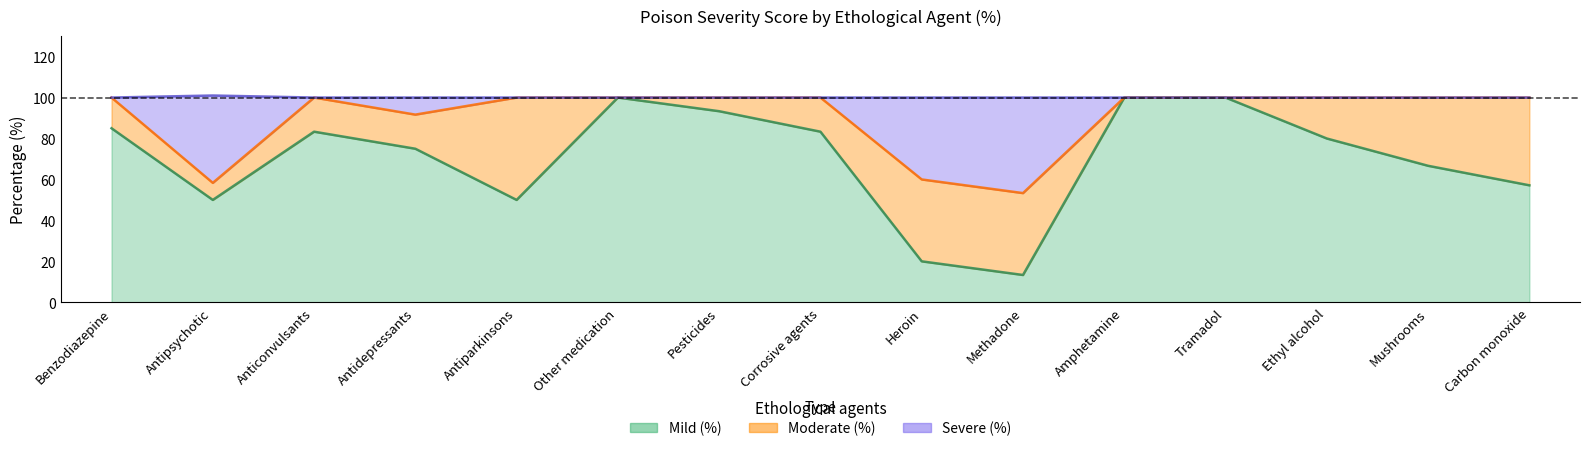

Which has a higher value, Methadone or Amphetamine?

Amphetamine